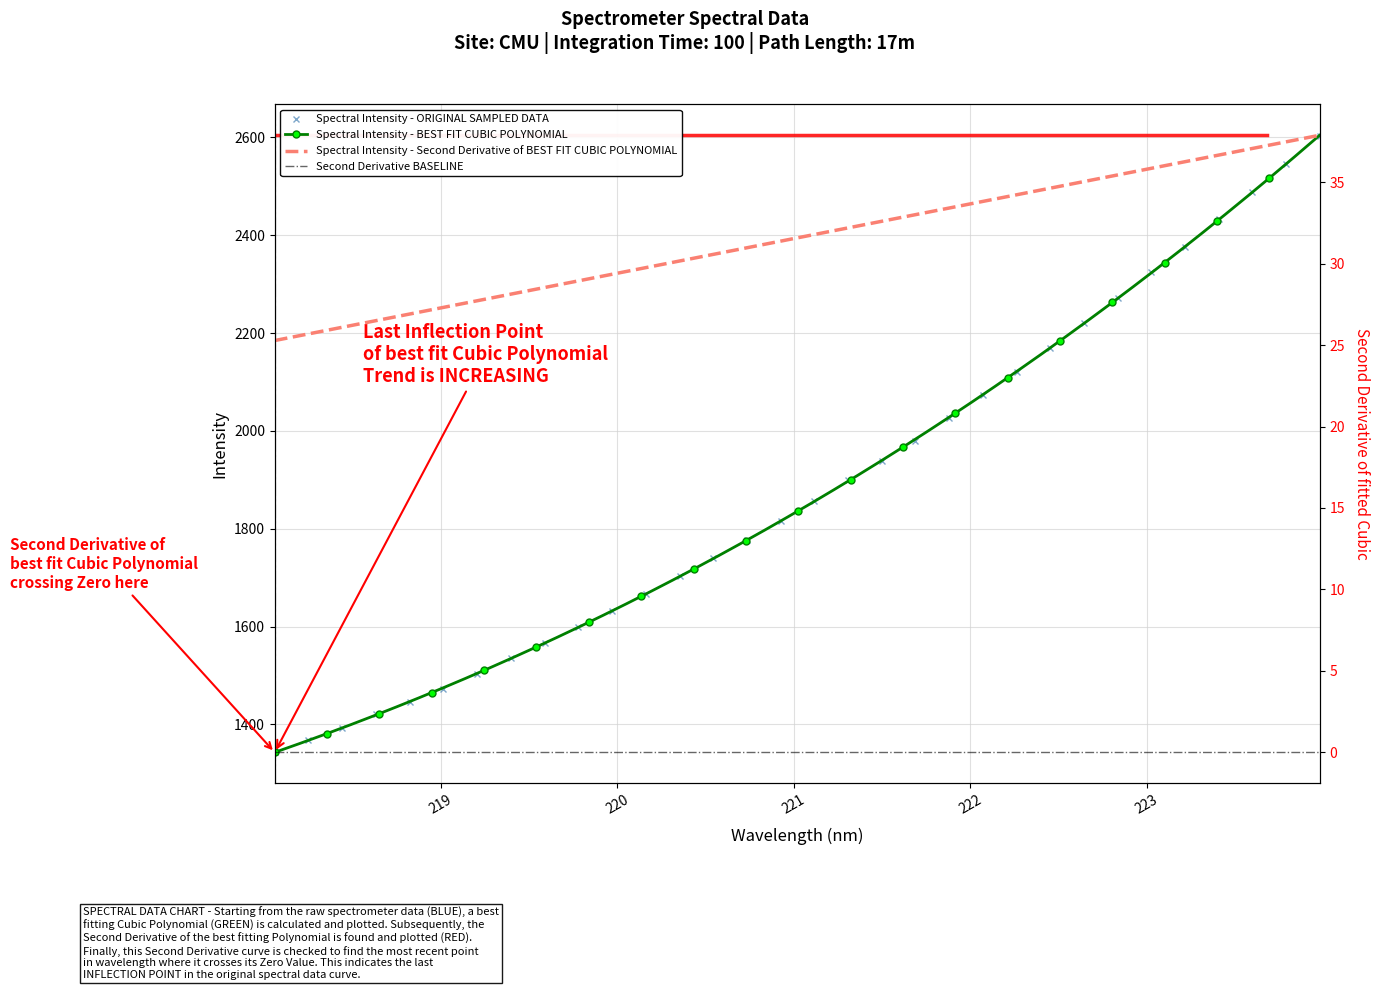

What is the smallest value displayed?

1343.0